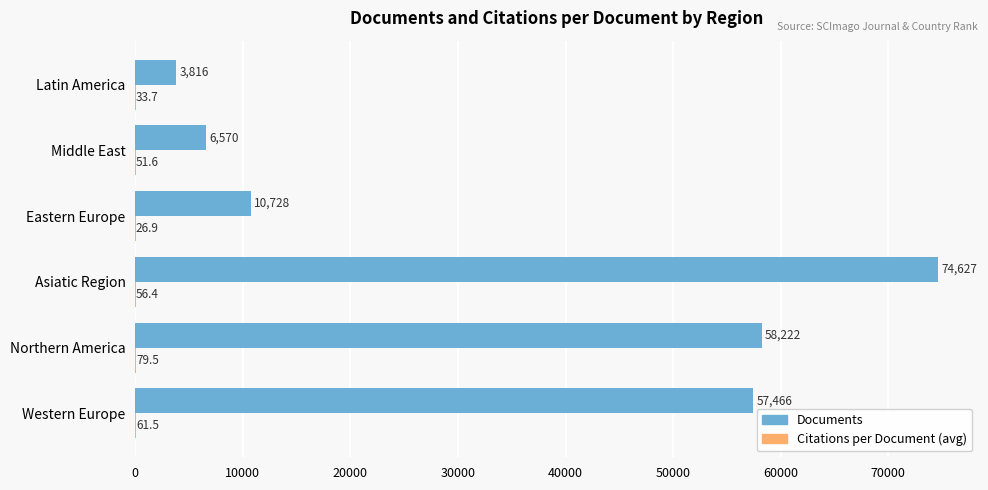

Which series has the largest total across all categories?

Documents